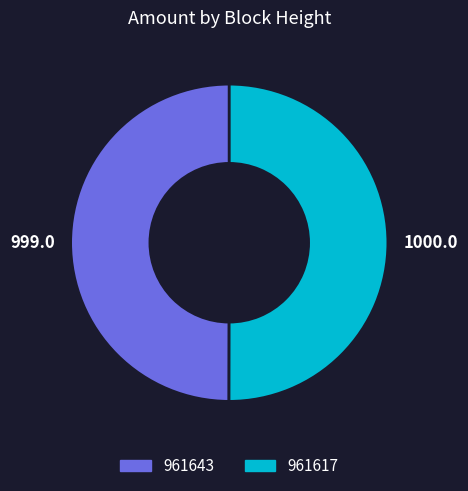

What is the ratio of the value at 961643 to the value at 961617?

1.0